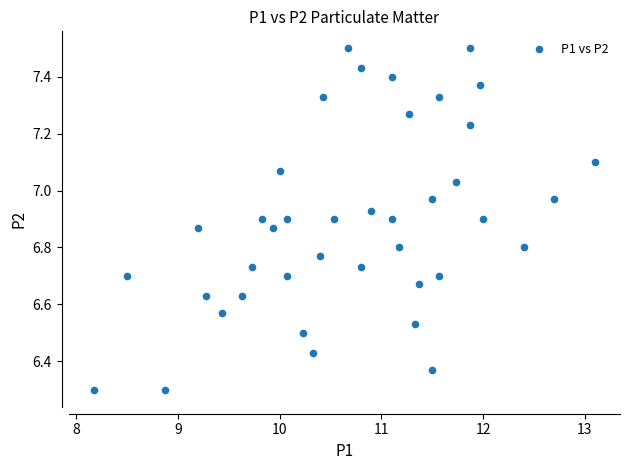

What is the range of Y values (max minus min)?

1.2